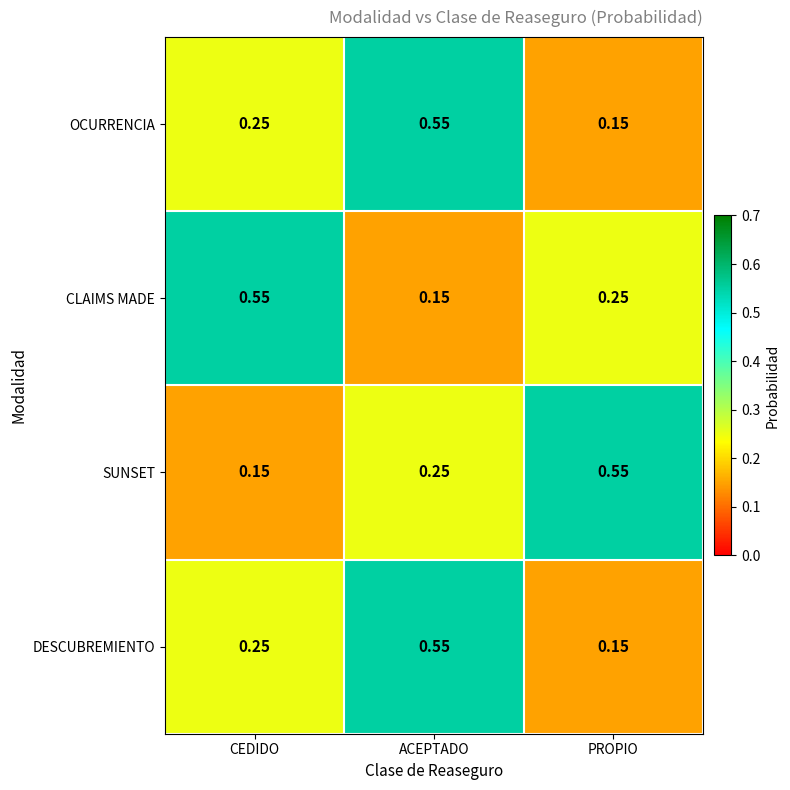

Which category has the highest value in the CLAIMS MADE series?

CEDIDO